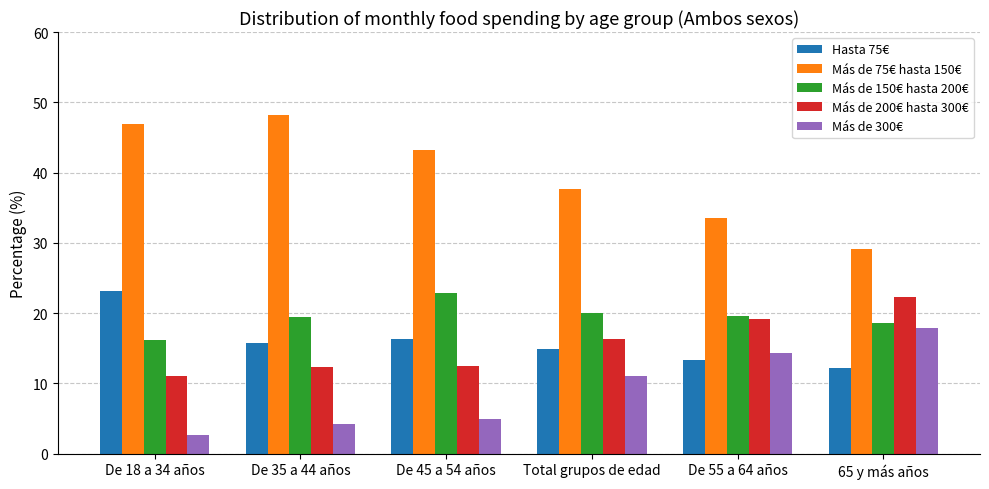

Is it true that Más de 150€ hasta 200€ equals 19.6 at De 55 a 64 años?

True